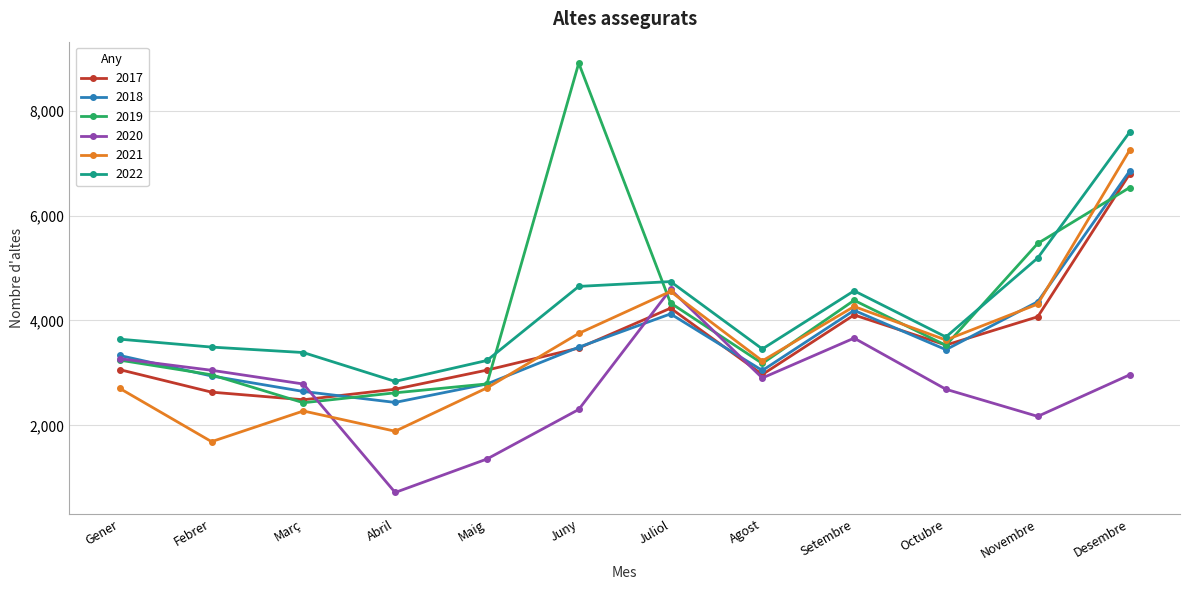

What is the difference between the second highest and second lowest values in the 2022 series?

1954